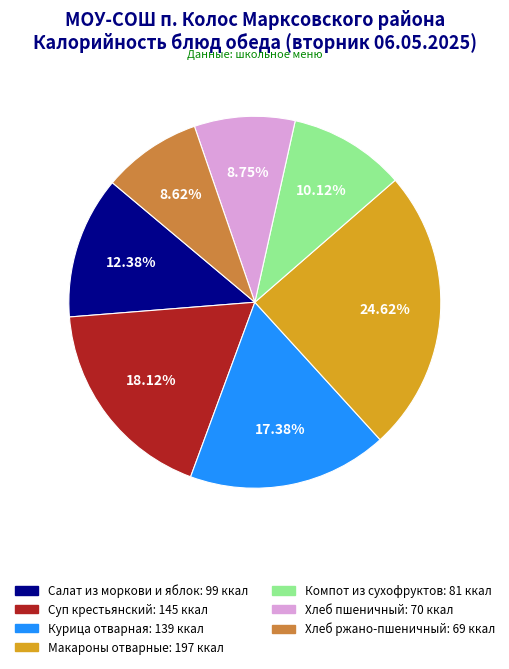

Which category has the biggest portion of the pie?

Макароны отварные: 197